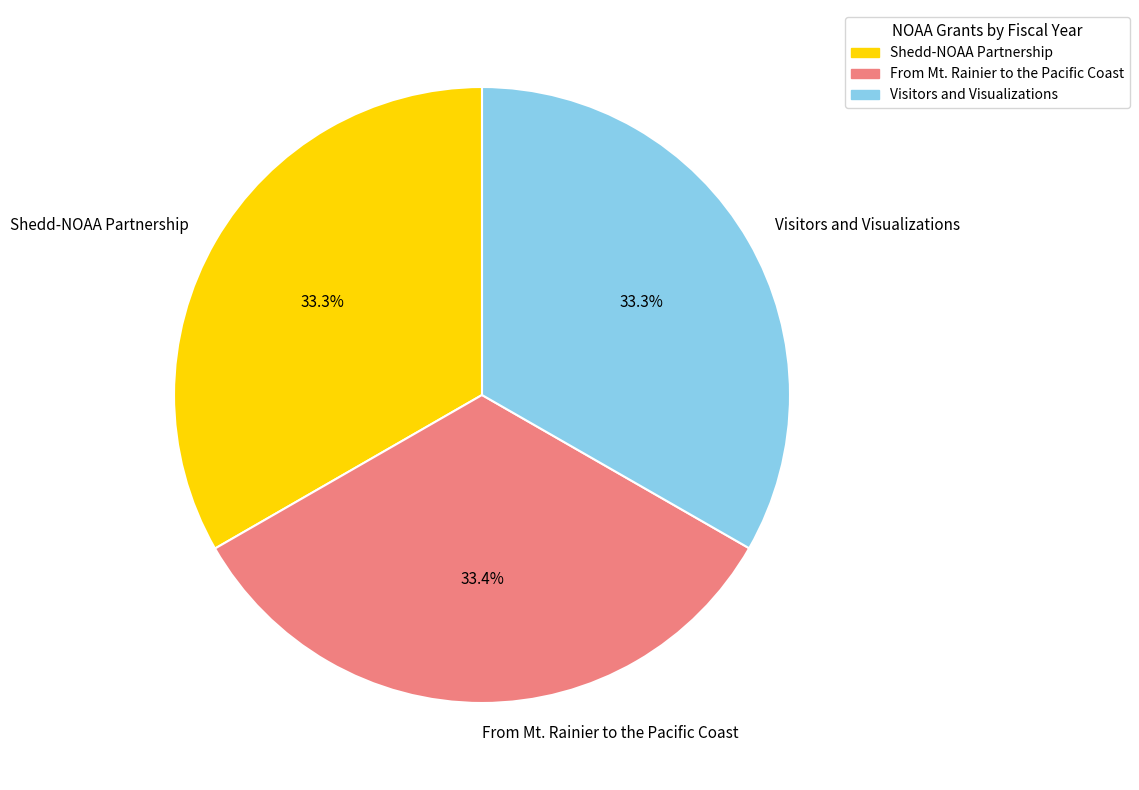

Approximately how many times larger is the value at Shedd-NOAA Partnership compared to Visitors and Visualizations?

1.0